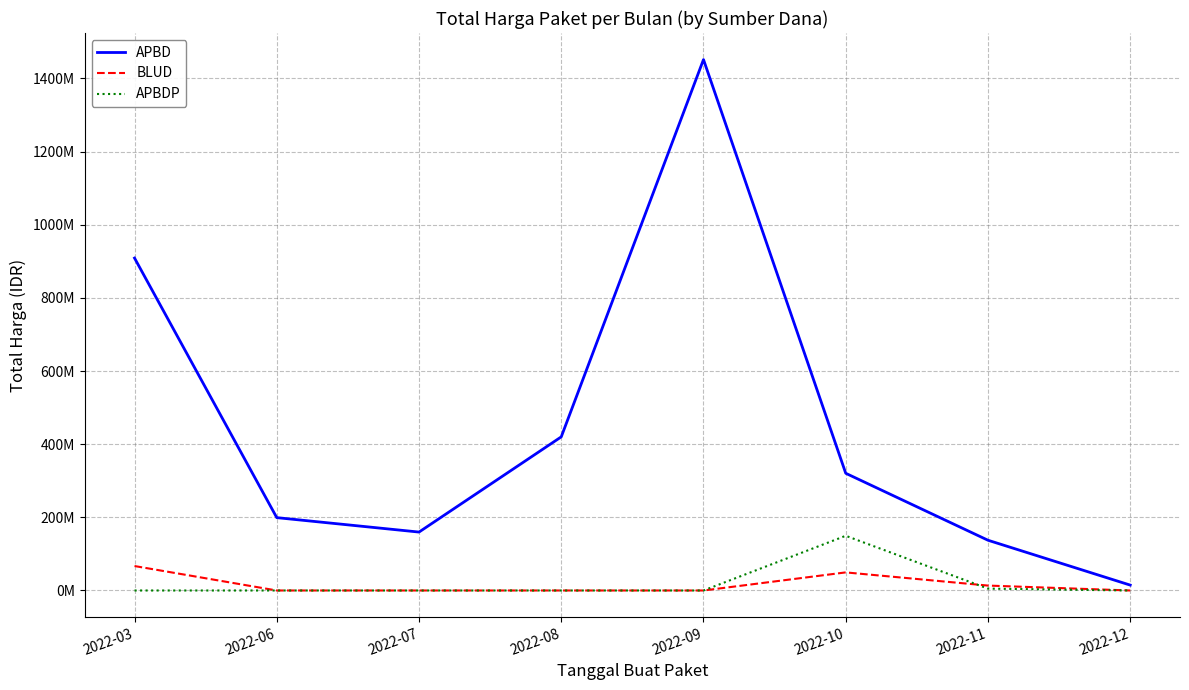

The value of BLUD at 2022-03 is 66871000. True or false?

True